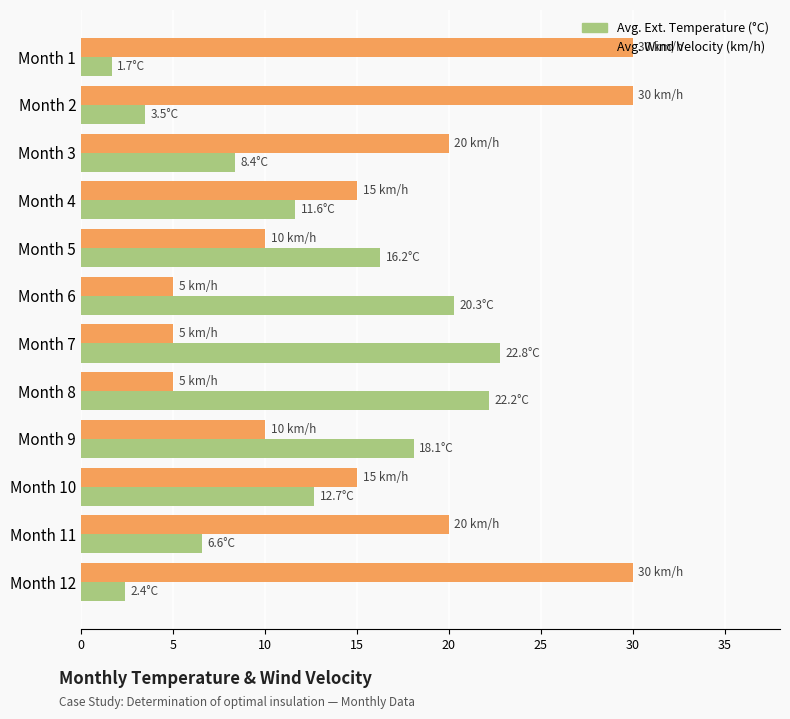

What is the sum of all Avg. Wind Velocity (km/h) values?

195.0